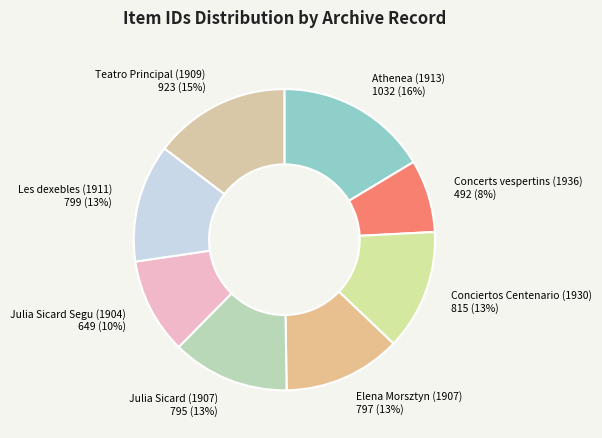

Is there any slice that represents more than half of the pie?

No